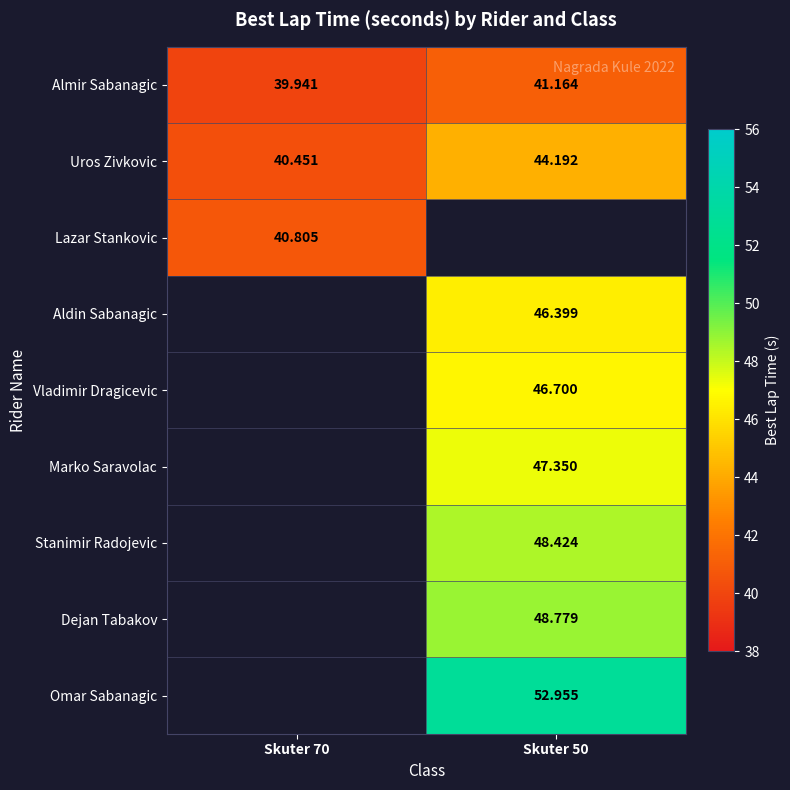

What is the spread (max minus min) of values at Skuter 50?

11.8